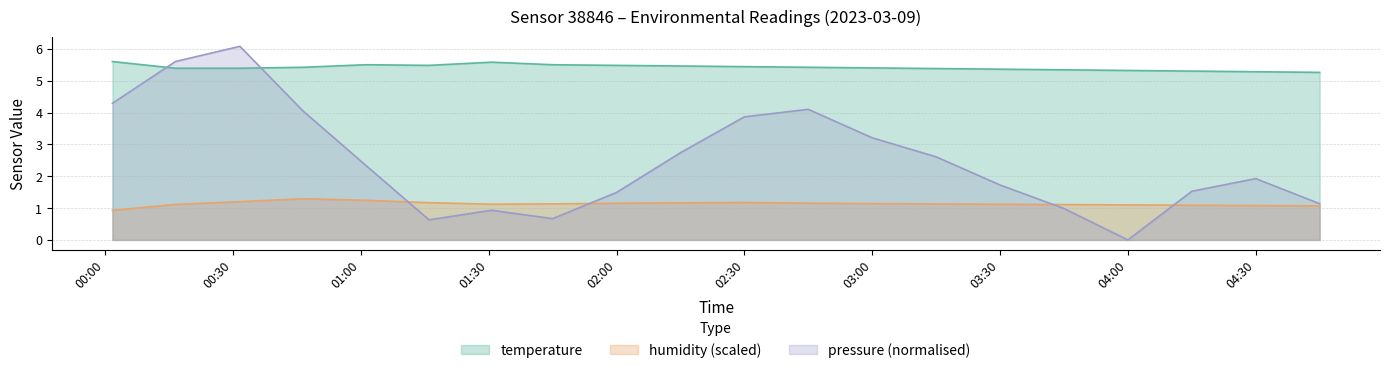

At which category does the chart reach its minimum across all series?

04:00